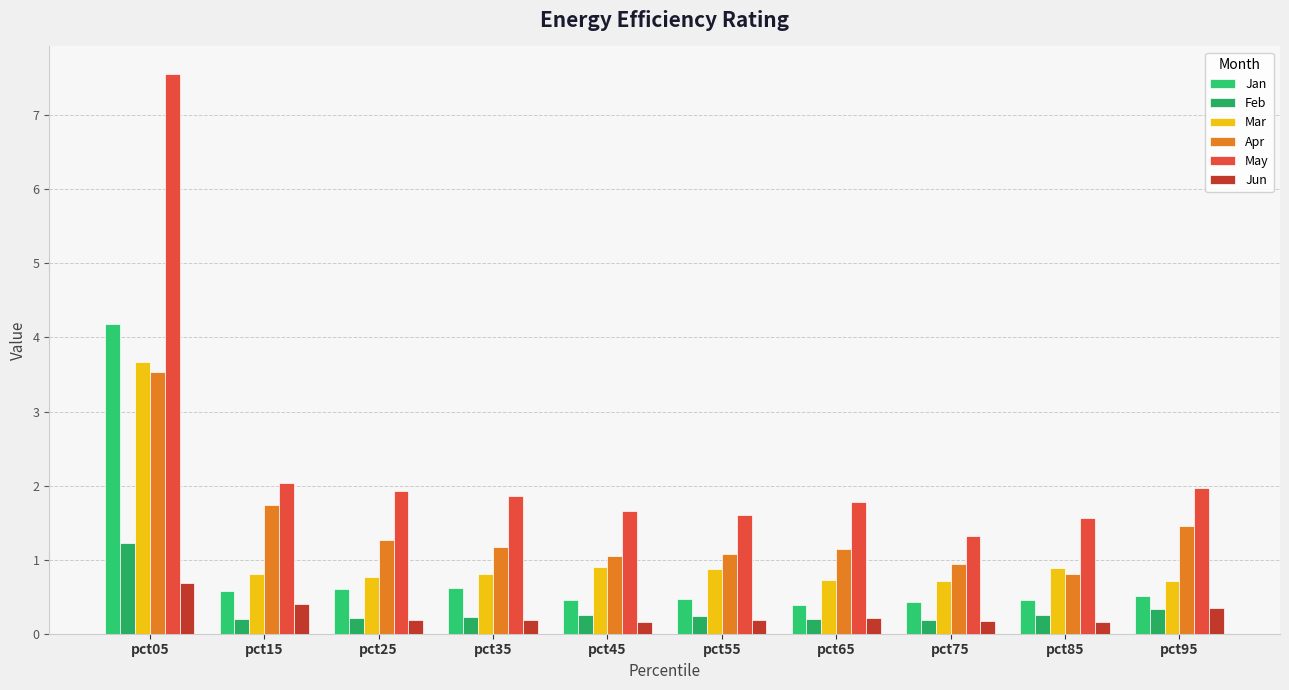

How many groups of bars are there?

10